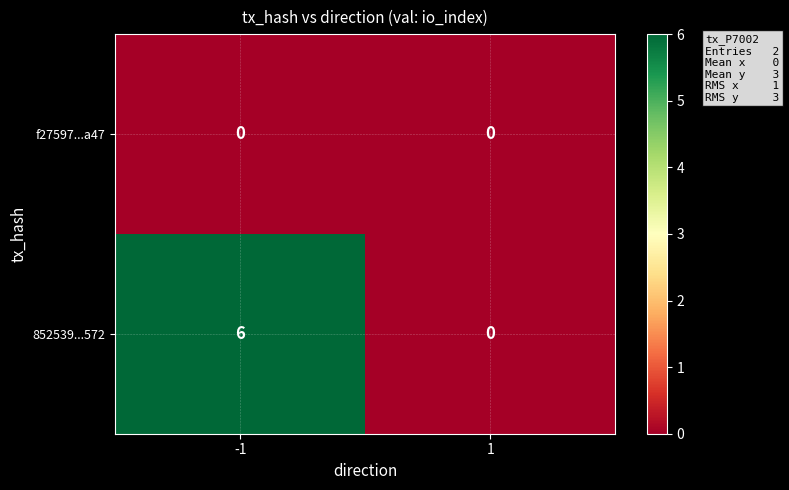

What is the spread (max minus min) of values at -1?

6